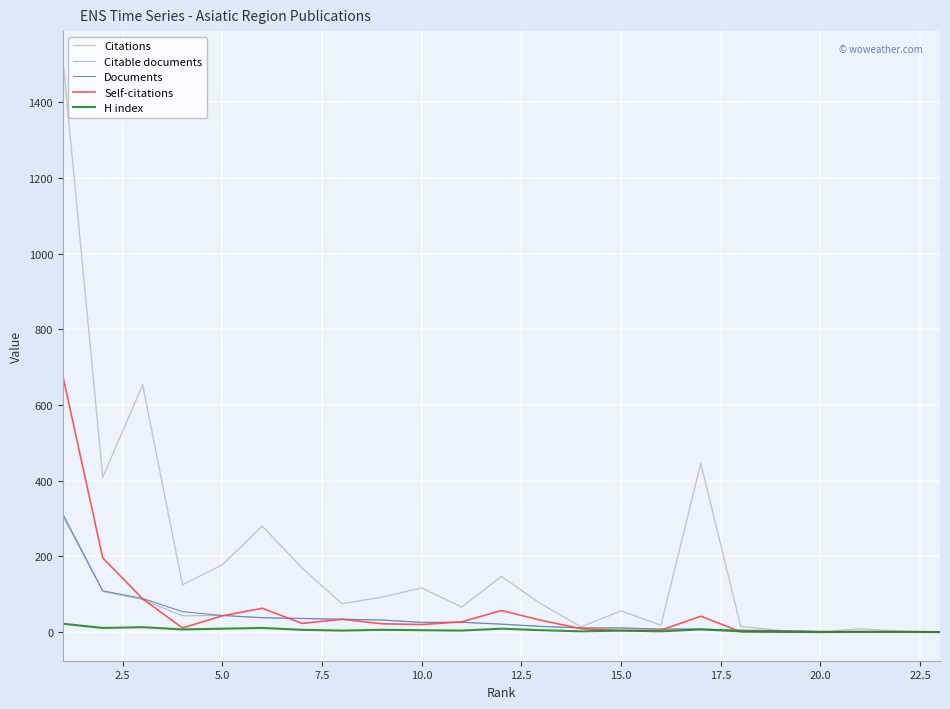

How many lines are shown in the chart?

5